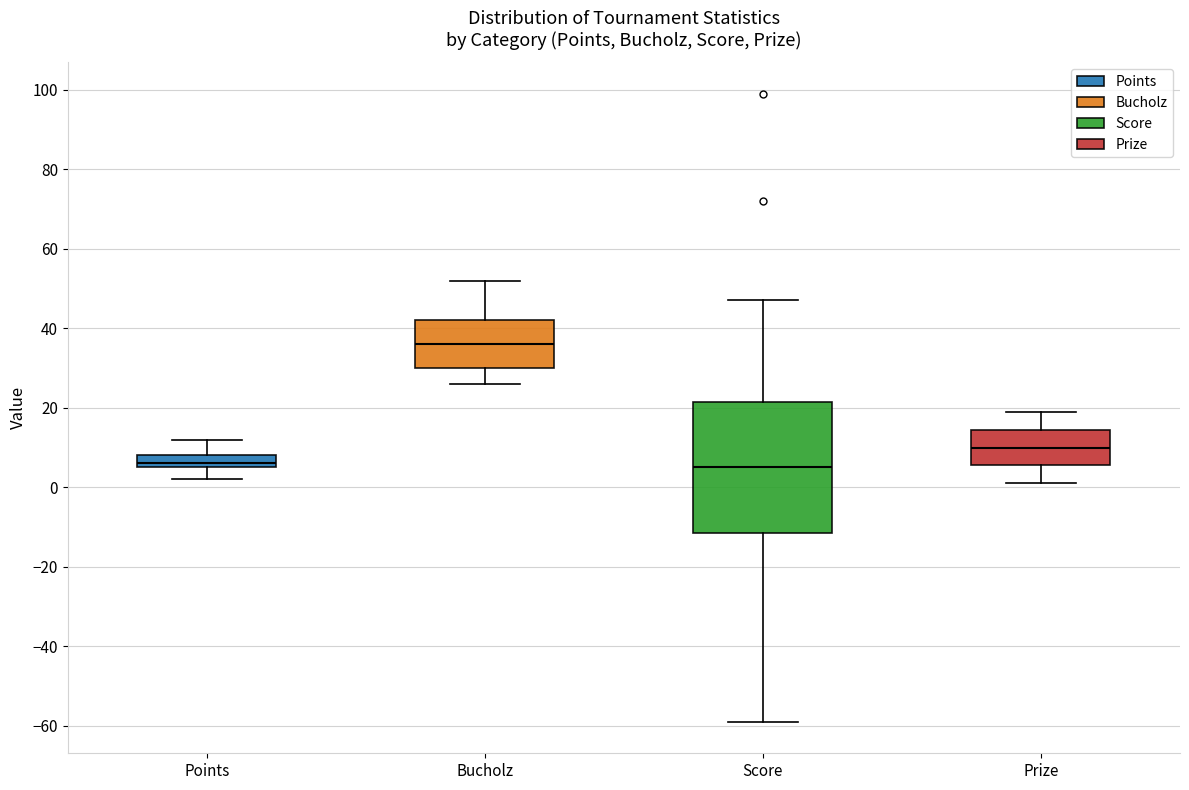

Reading left to right, read every box against the y-axis: the position of its median line, the range the box covers, and the ends of its whiskers. The values are not printed on the chart, so give them approximately, as read against the axis.

Points: median 6 (just above the box's lower edge), box 6 to 8, whiskers 2 to 12
Bucholz: median 36, box 30 to 42, whiskers 26 to 52
Score: median 6, box -12 to 22, whiskers -58 to 48
Prize: median 10, box 6 to 14, whiskers 2 to 20